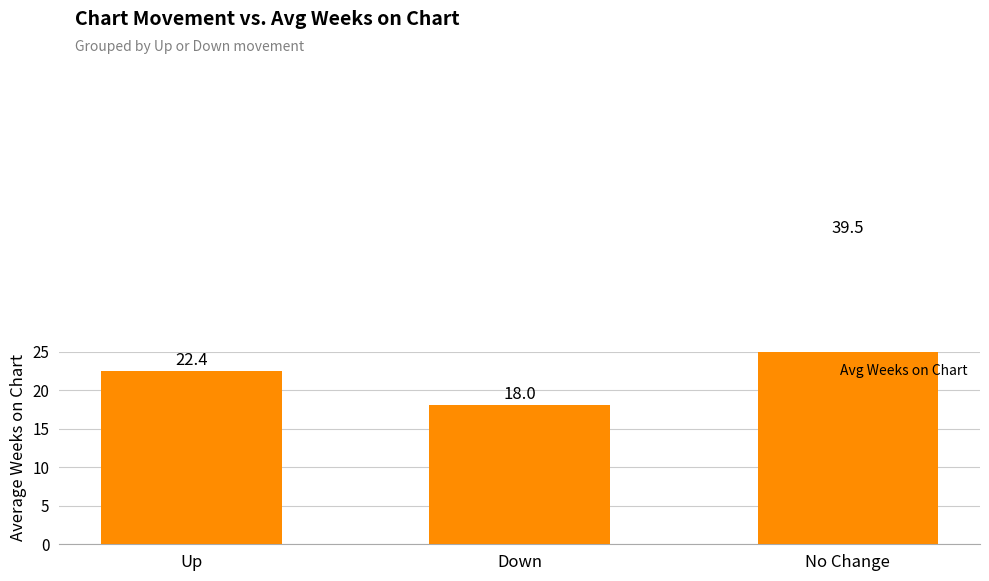

Which has a higher value, Down or No Change?

No Change